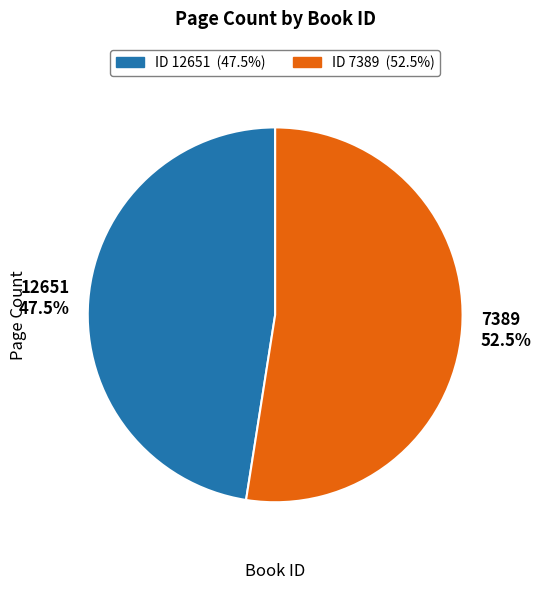

What is the ratio of the value at 7389 to the value at 12651?

1.1